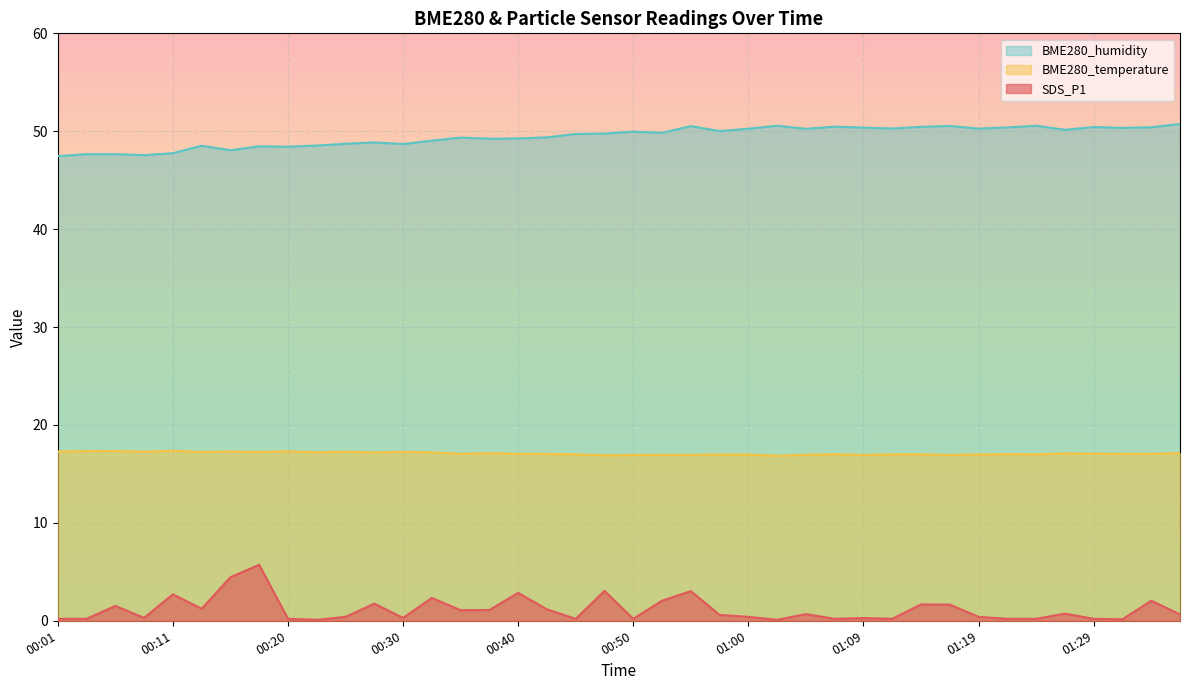

Reading left to right, extract all data points from this chart.

SDS_P1: 0.2	0.2	1.5	0.3	2.7	1.2	4.5	5.7	0.2	0.1	0.4	1.8	0.3	2.3	1.1	1.1	2.9	1.2	0.2	3.0	0.2	2.0	3.0	0.6	0.4	0.1	0.7	0.2	0.3	0.2	1.7	1.6	0.4	0.2	0.2	0.7	0.2	0.1	2.0	0.7
BME280_temperature: 17.3	17.3	17.3	17.3	17.4	17.2	17.3	17.2	17.3	17.2	17.3	17.2	17.2	17.2	17.1	17.1	17.1	17.0	17.0	16.9	16.9	16.9	16.9	17.0	17.0	16.9	17.0	17.0	16.9	17.0	17.0	16.9	17.0	17.0	17.0	17.1	17.1	17.1	17.1	17.1
BME280_humidity: 47.5	47.7	47.7	47.6	47.8	48.5	48.1	48.5	48.4	48.5	48.7	48.9	48.7	49.0	49.4	49.2	49.3	49.4	49.7	49.8	50.0	49.8	50.5	50.0	50.3	50.6	50.2	50.5	50.4	50.3	50.5	50.5	50.3	50.4	50.6	50.1	50.4	50.3	50.4	50.7